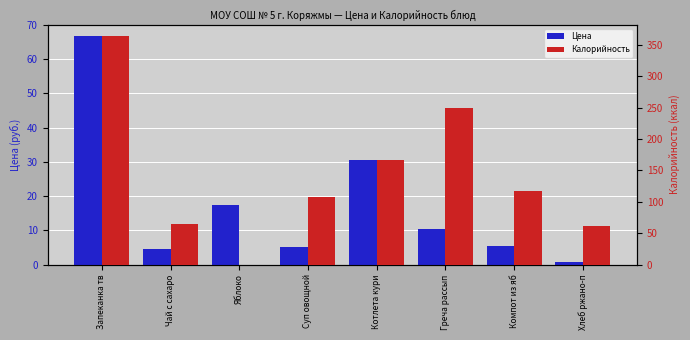

At which label does Цена reach its peak?

Запеканка тв